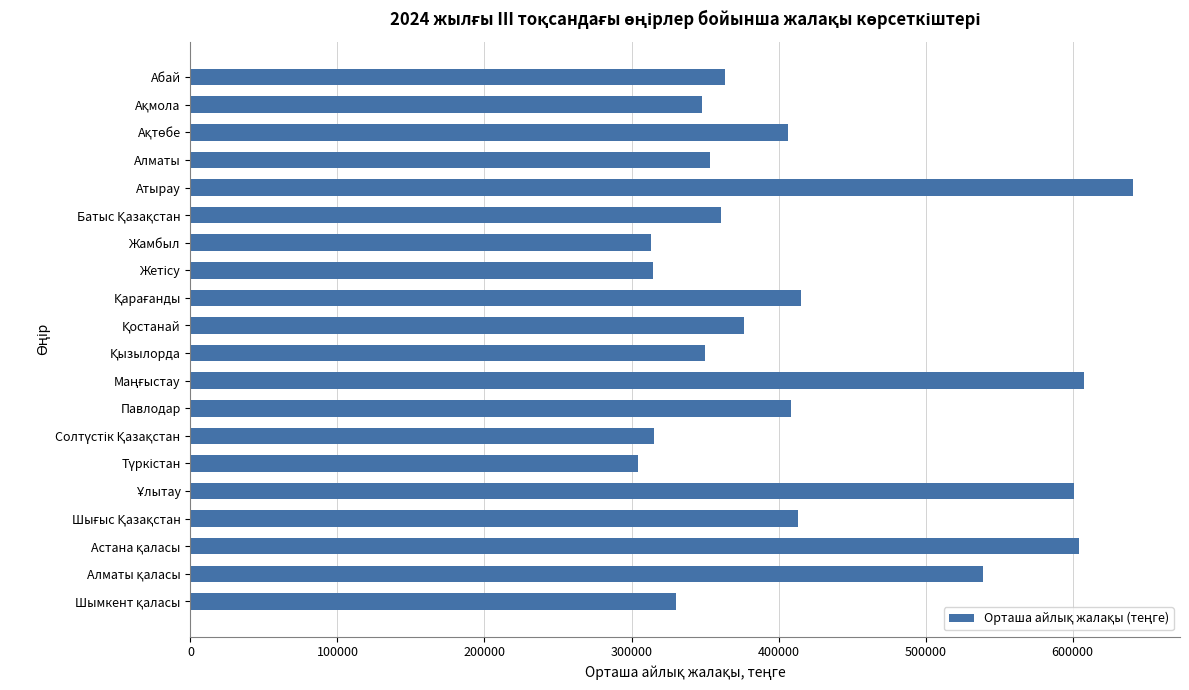

Is it true that the value at Атырау is 640938?

True